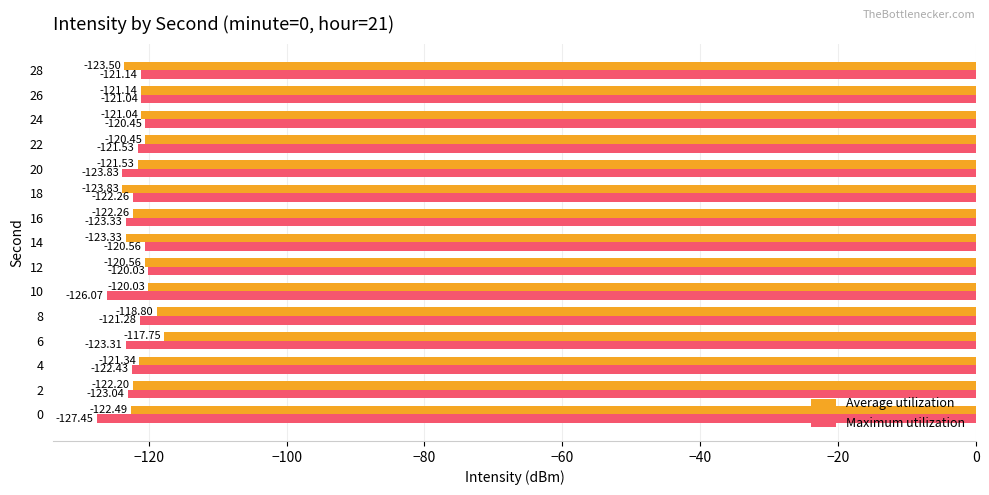

Which series has the widest spread of values?

Maximum utilization